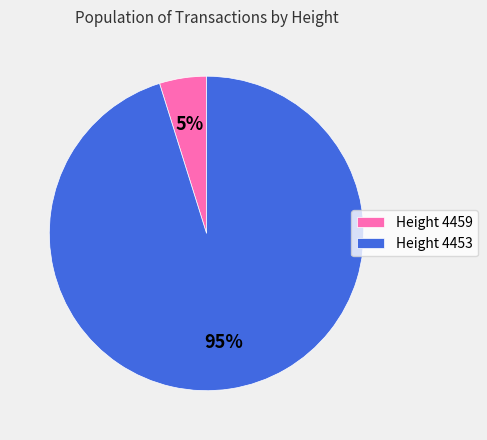

What is the largest slice in the pie chart?

Height 4453